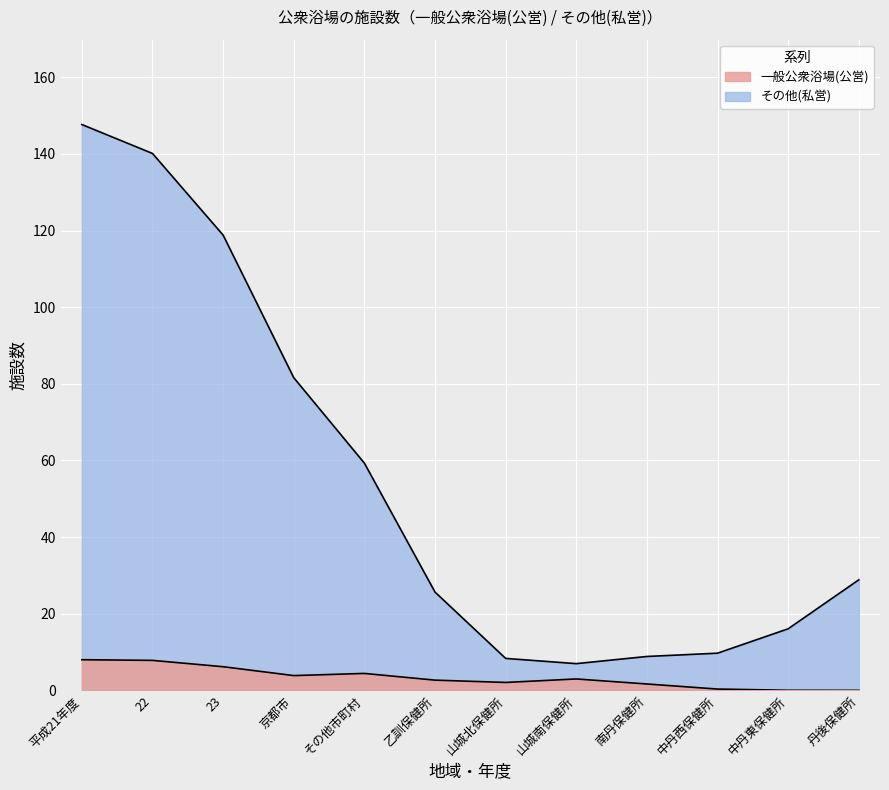

What is the difference between the maximum and second lowest values in the その他(私営) series?

144